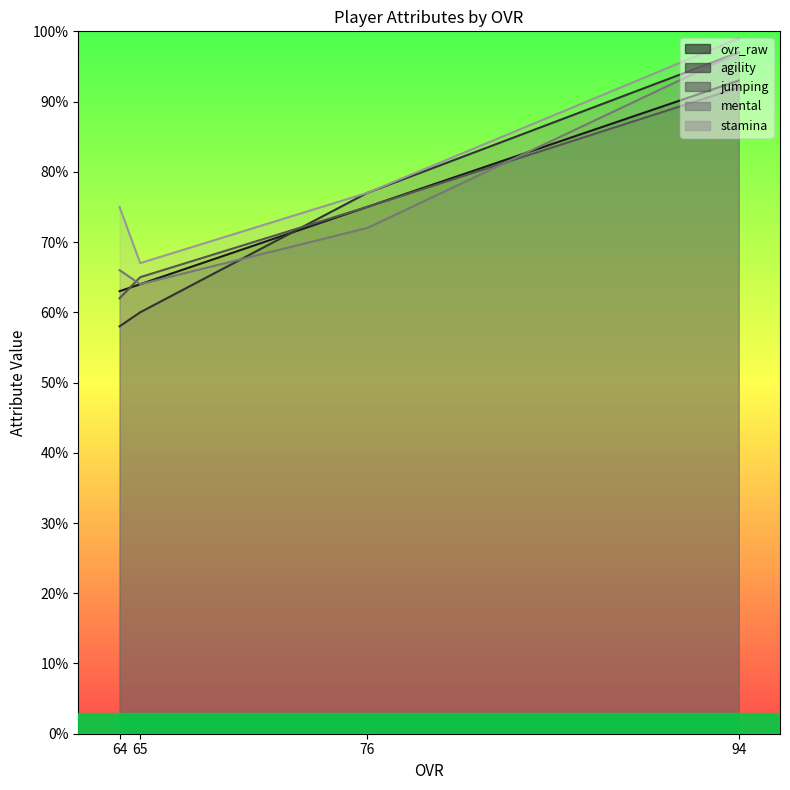

True or false: stamina and agility intersect in this chart.

False